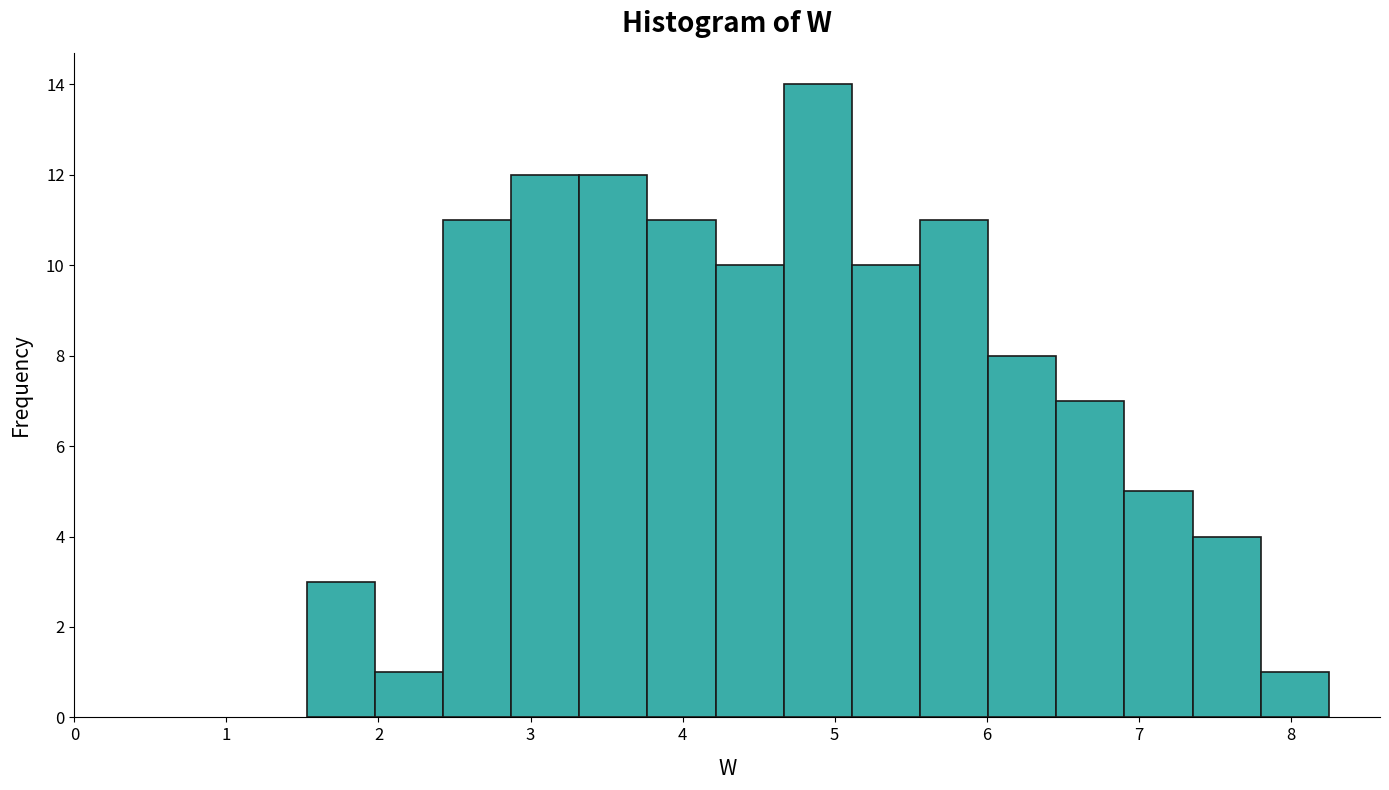

Reading left to right, list every bar in this chart as the range it spans on the x-axis followed by its height. Neither the bar edges nor the heights are printed on the chart, so give them approximately, as read against the axes.

1.5 to 2.0: 3
2.0 to 2.4: 1
2.4 to 2.9: 11
2.9 to 3.3: 12
3.3 to 3.8: 12
3.8 to 4.2: 11
4.2 to 4.7: 10
4.7 to 5.1: 14
5.1 to 5.6: 10
5.6 to 6.0: 11
6.0 to 6.5: 8
6.5 to 6.9: 7
6.9 to 7.4: 5
7.4 to 7.8: 4
7.8 to 8.3: 1